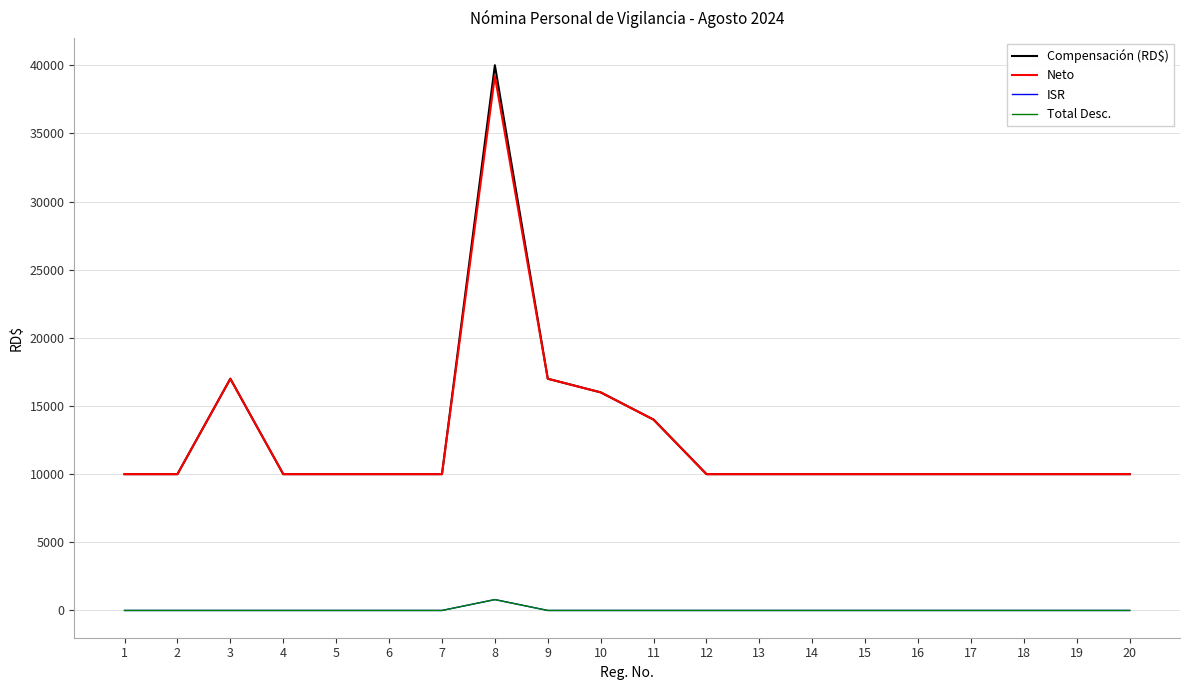

At which category is the sum across all series the highest?

8